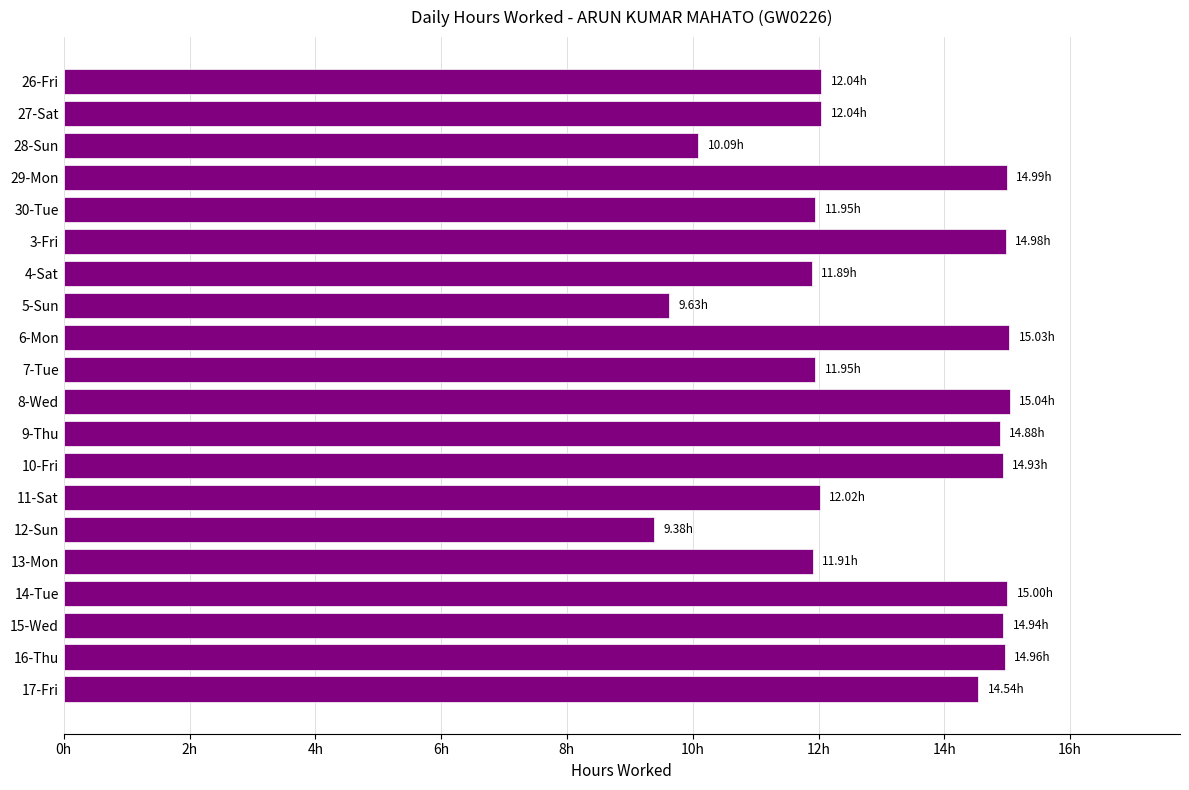

Does the chart contain any negative values?

No